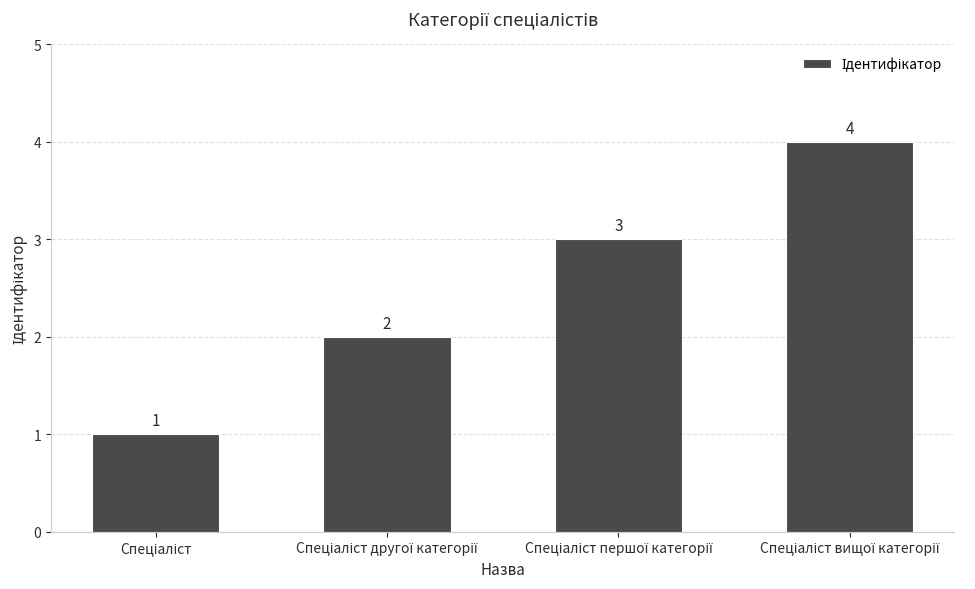

What is the value of the 4th bar from the left?

4